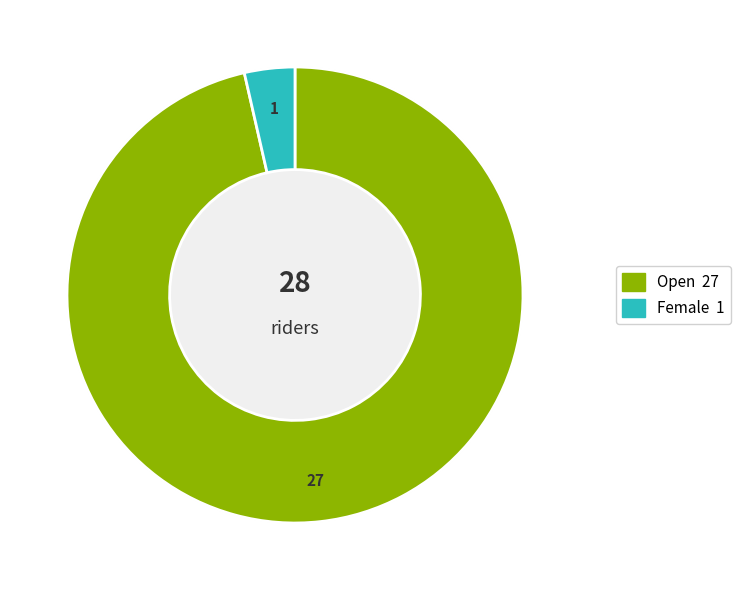

Which has a higher value, Female or Open?

Open